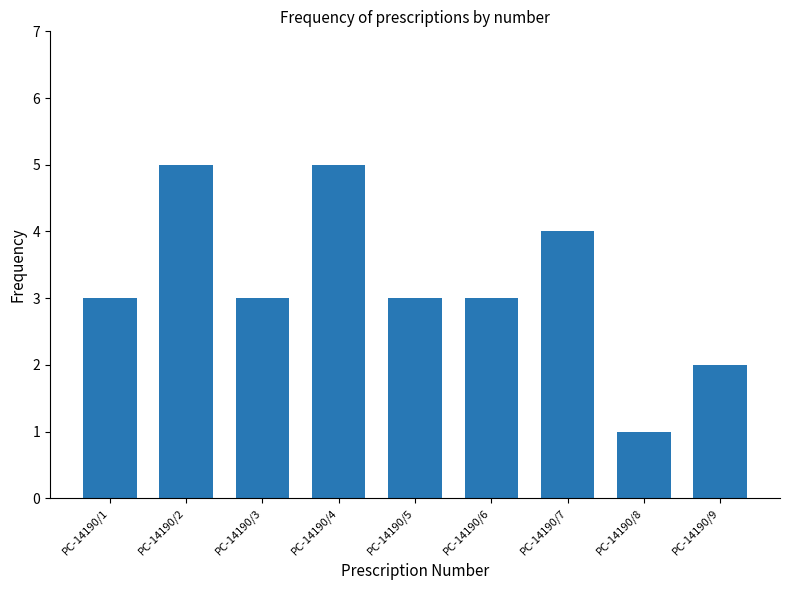

What is the minimum value shown in the chart?

1